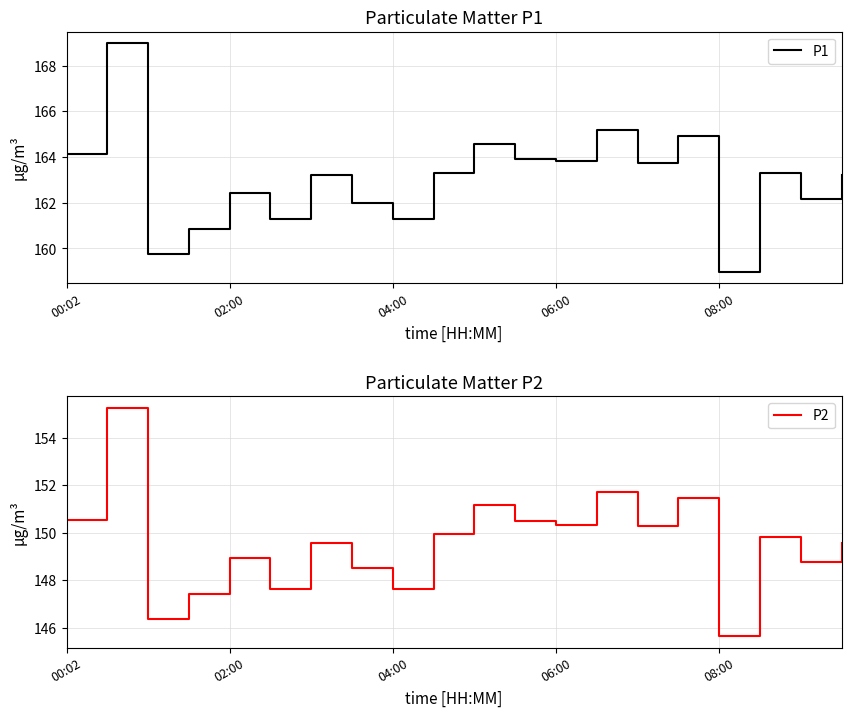

The value of P1 at 00:02 is 164.2. True or false?

True